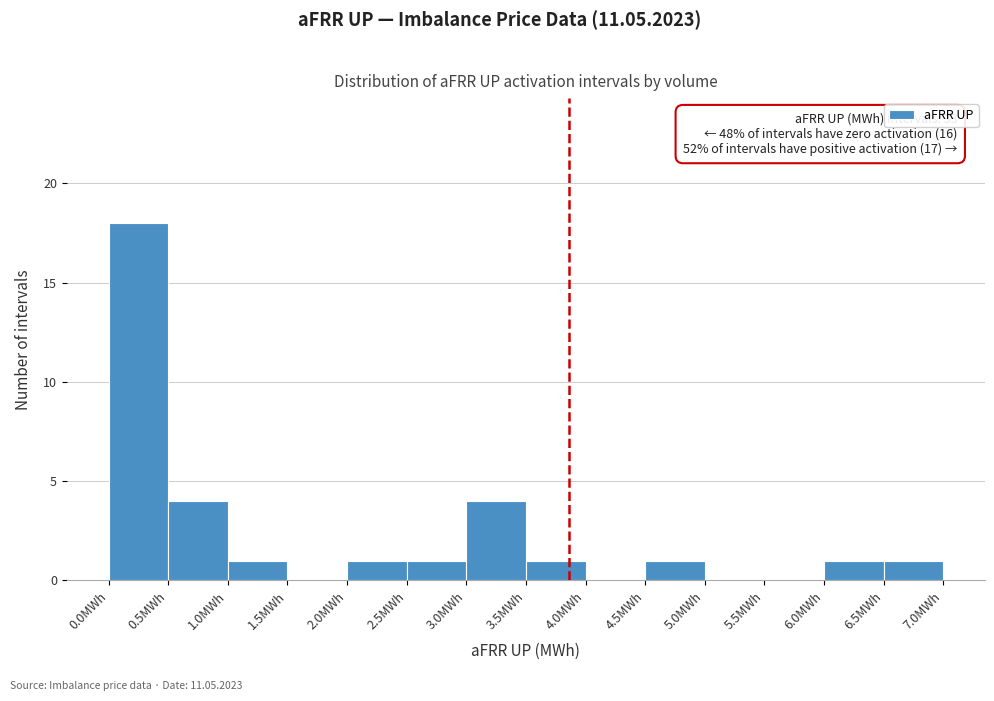

Which range on the x-axis has the tallest bar?

0.0 to 0.5